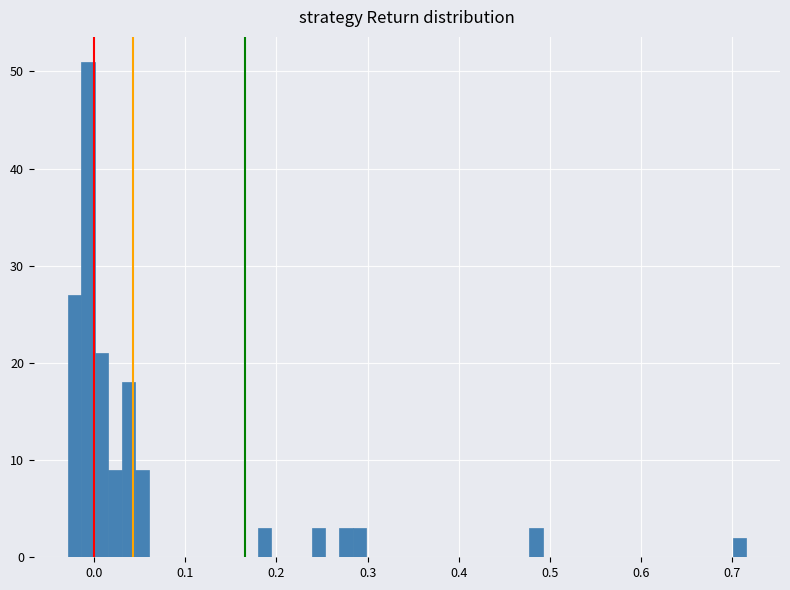

Read against the x-axis, roughly where is the centre of the tallest bar?

-0.01